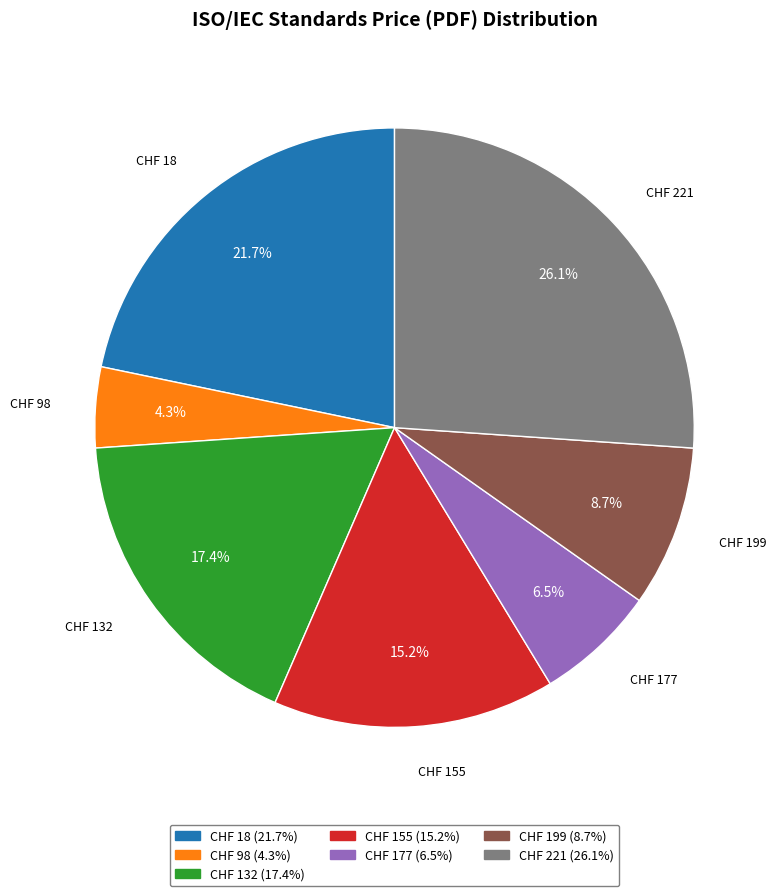

Is there a majority slice in this chart?

No